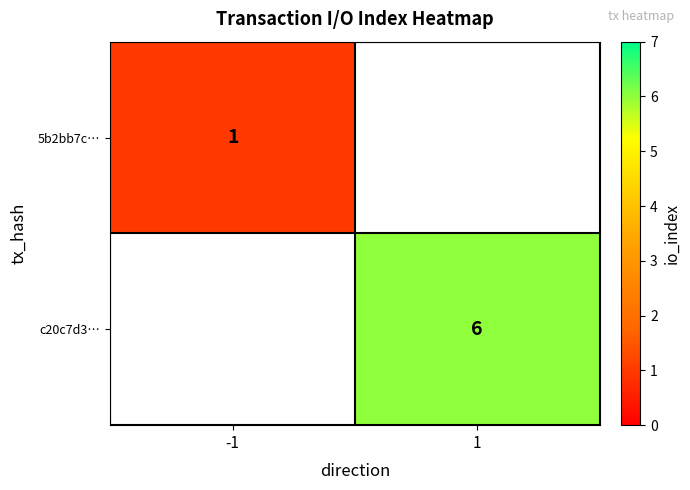

The c20c7d3… series shows 4 at 1. True or false?

False